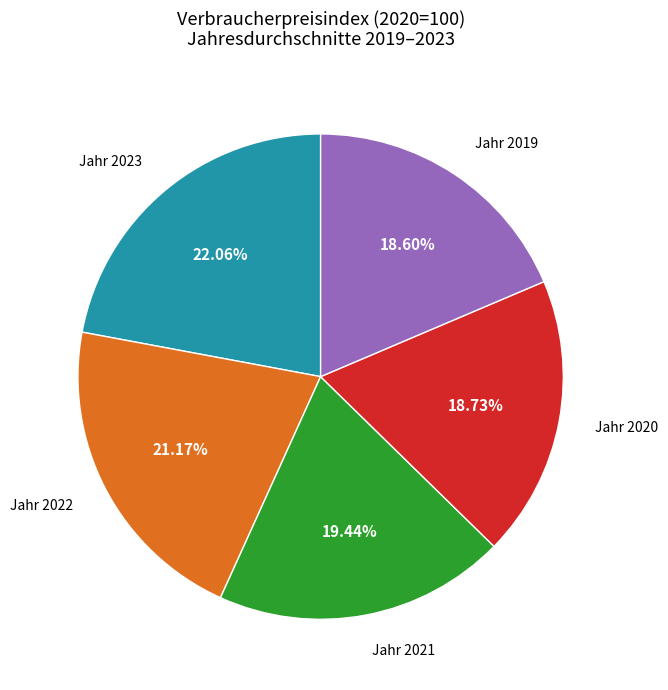

Does any single category account for the majority?

No